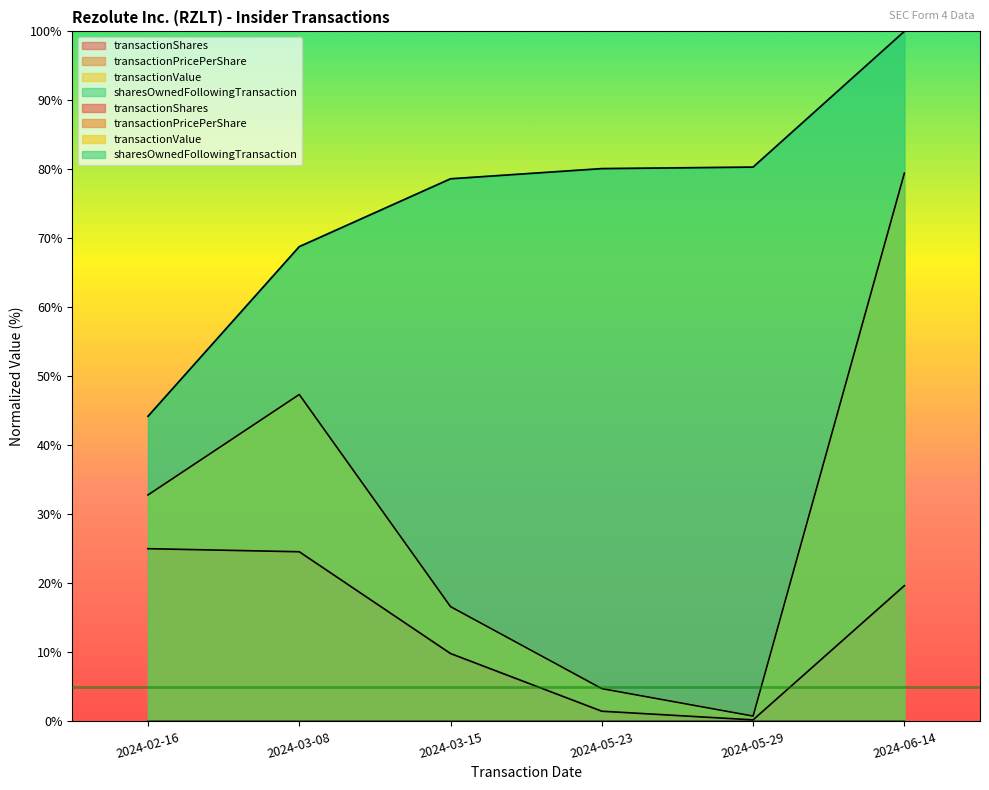

How many lines are shown in the chart?

4